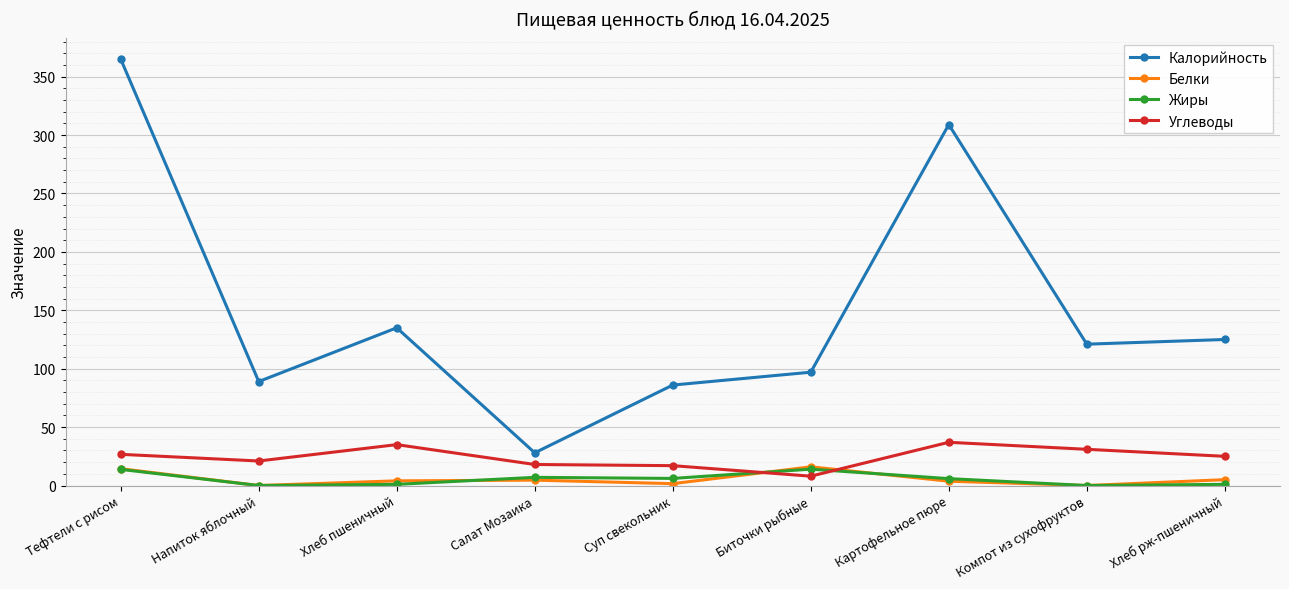

Is this an area chart (filled region under the line)?

No